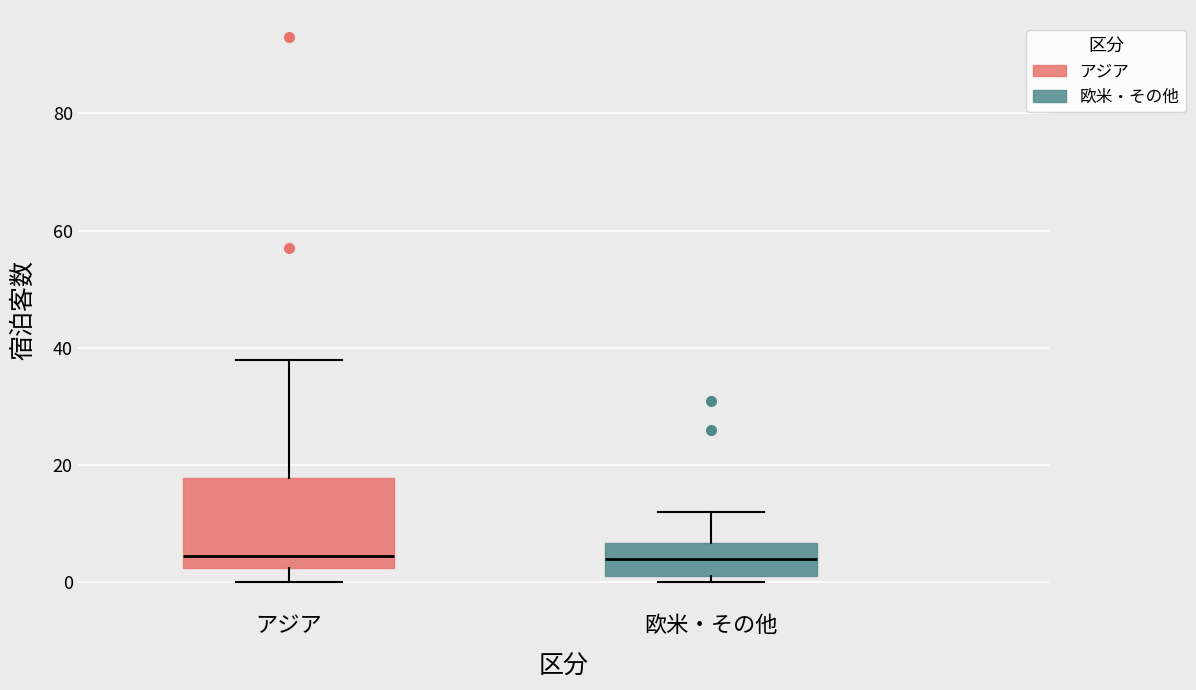

Reading left to right, transcribe this box plot: for each box, give where its median line is, the range the box spans, and where its two whiskers end, as read against the y-axis. The values are not printed on the chart, so give them approximately, as read against the axis.

アジア: median 4, box 2 to 18, whiskers 0 to 38
欧米・その他: median 4, box 2 to 6, whiskers 0 to 12